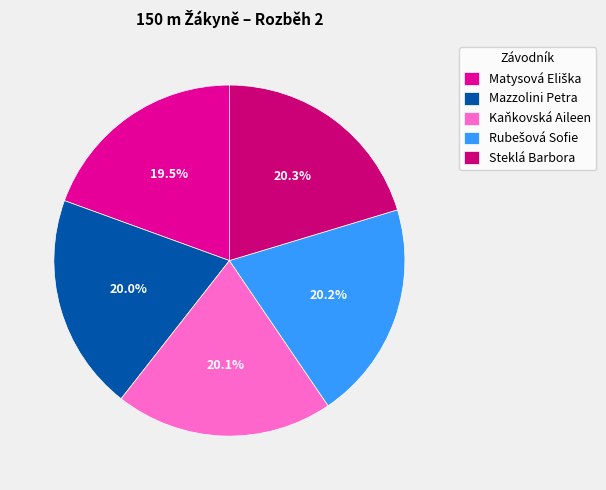

Is Kaňkovská Aileen the majority of the pie?

No